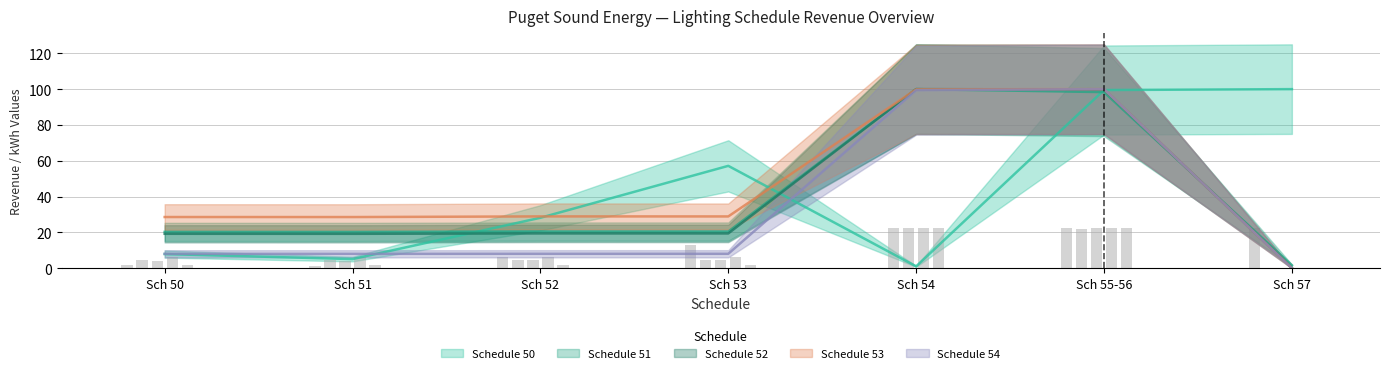

Reading left to right, extract all data points from this chart.

Schedule 50: 7.9	5.1	28.2	57.2	1.1	99.5	100.0
Schedule 51: 20.3	20.3	20.5	20.5	100.0	98.3	1.7
Schedule 52: 4.3	4.3	4.4	4.4	22.5	22.5	0.0
Schedule 53: 28.6	28.6	28.9	28.9	99.9	100.0	0.0
Schedule 54: 8.1	8.1	8.1	8.1	99.4	100.0	0.0